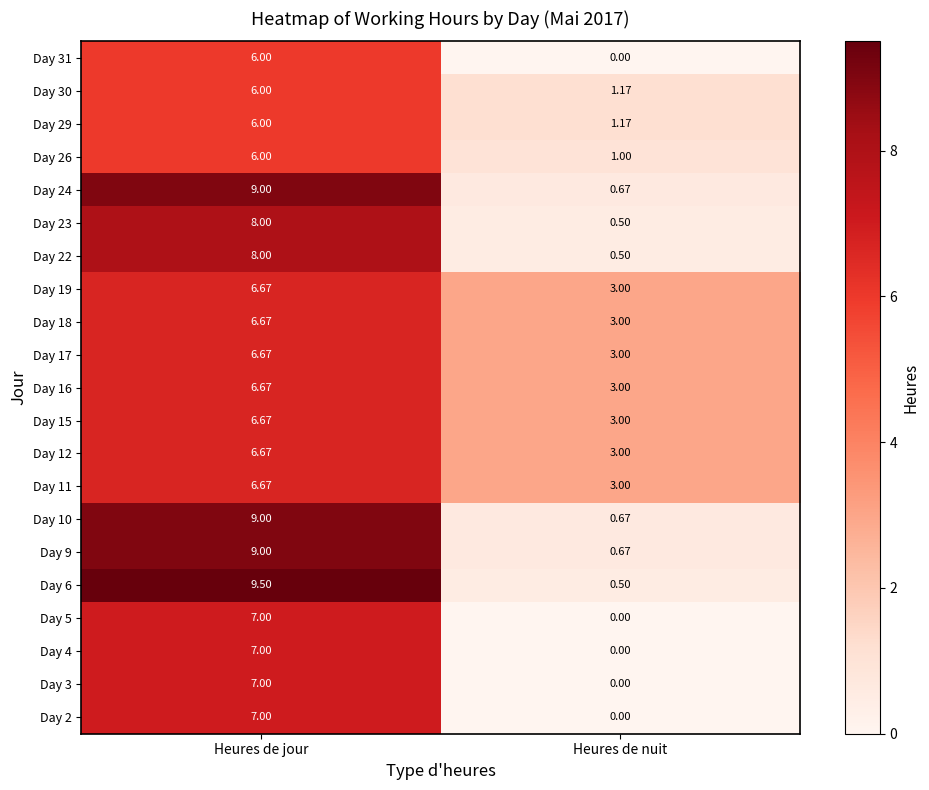

Rank the categories by Day 2 value from lowest to highest.

Heures de nuit, Heures de jour